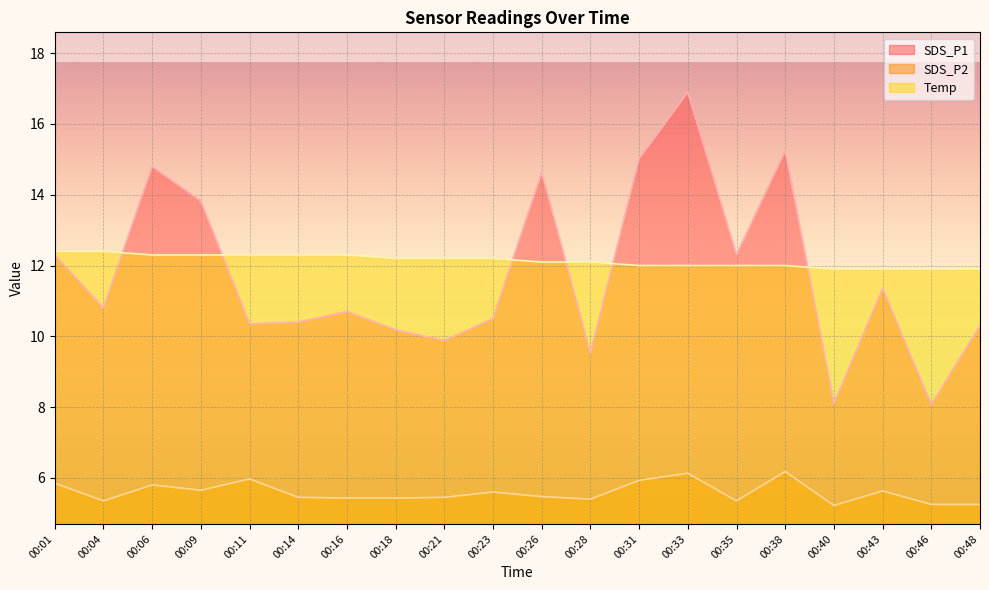

What are all the series names shown in the legend?

SDS_P1, SDS_P2, Temp